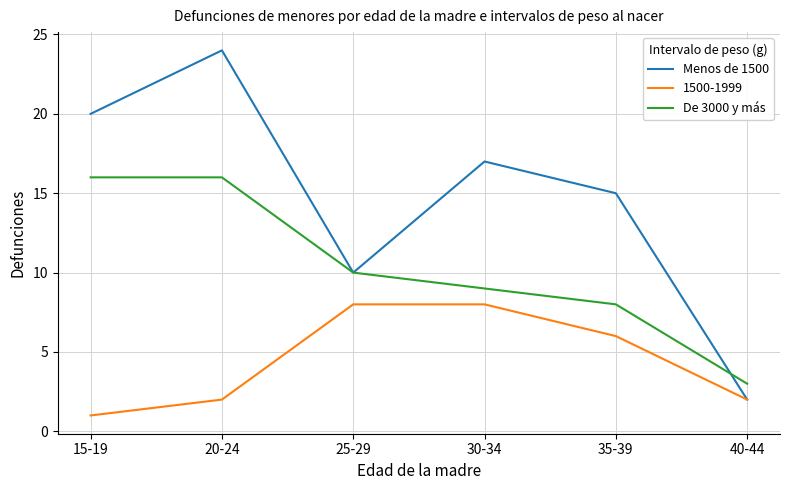

What is the approximate value of De 3000 y más at 35-39, to the nearest 5?

10